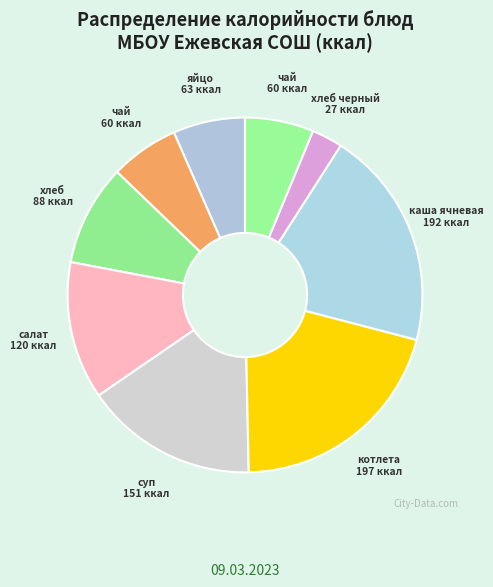

How many slices are in this pie chart?

9